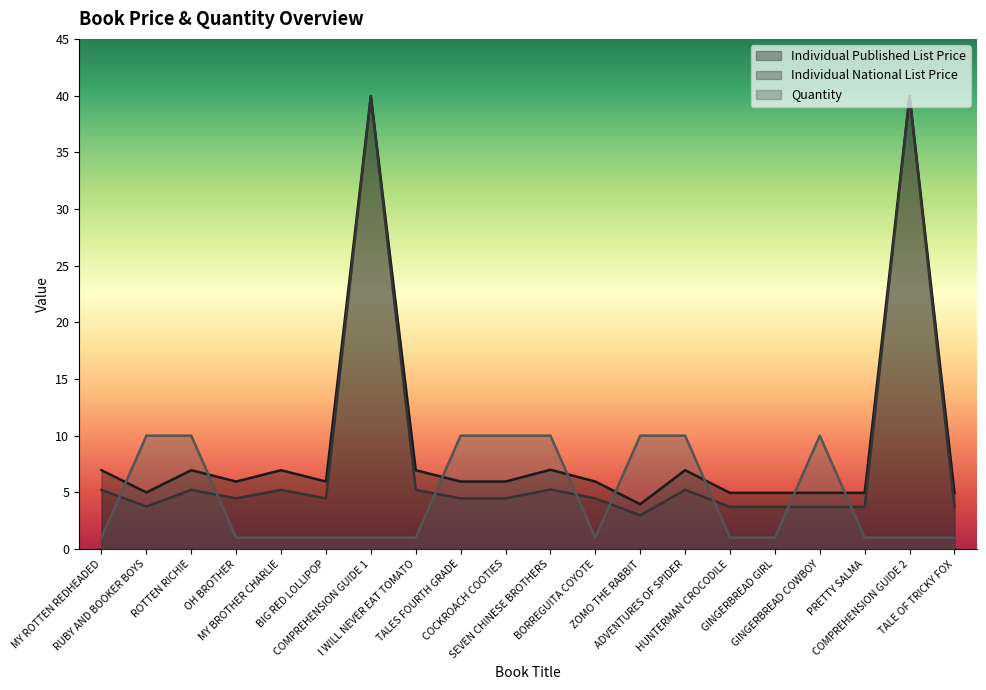

How many categories are shown in the chart?

20